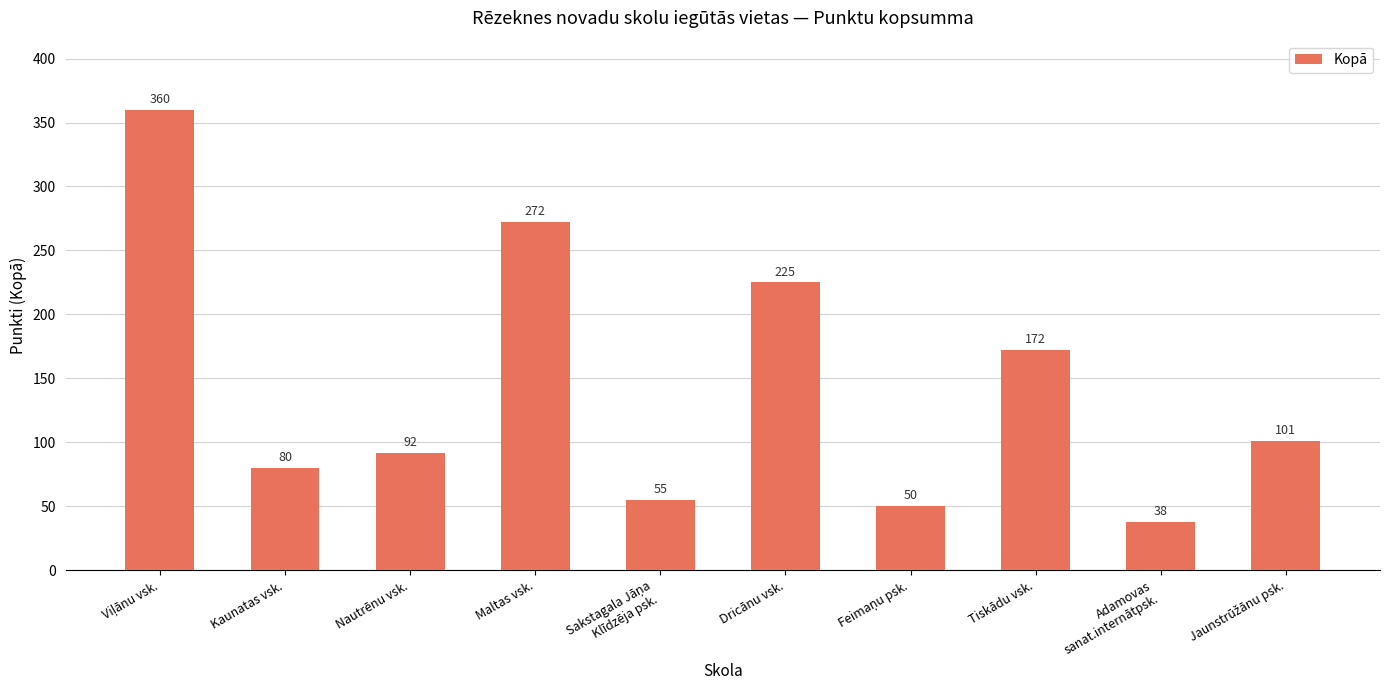

Reading left to right, what are all the values shown in this chart?

360	80	92	272	55	225	50	172	38	101